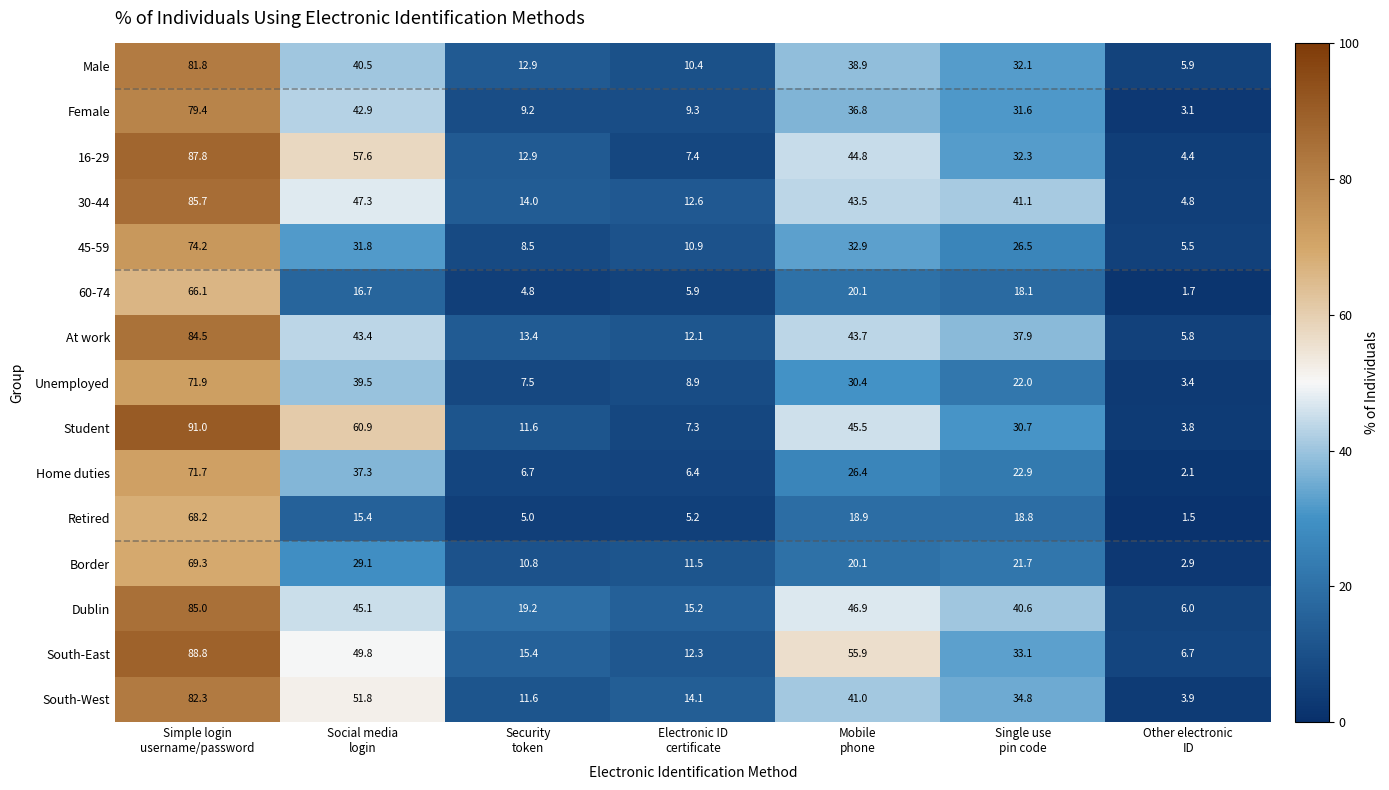

Which series has the largest total across all categories?

South-East